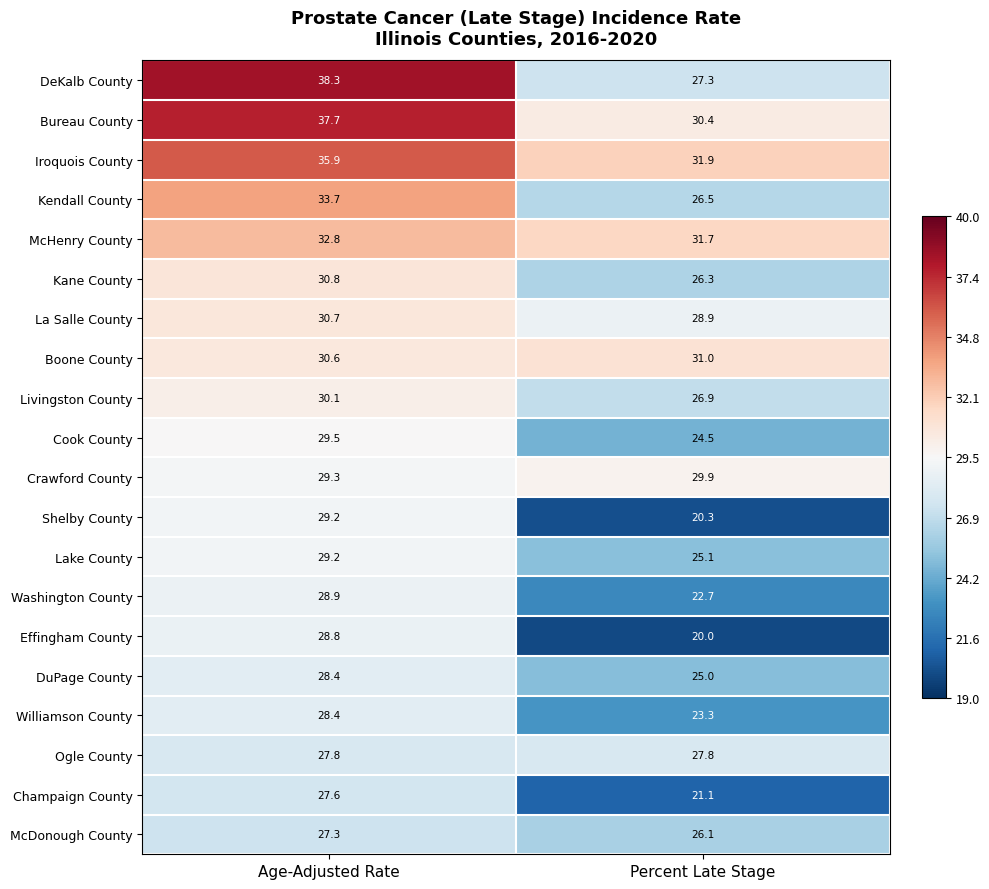

What is the sum of all Champaign County values?

48.7